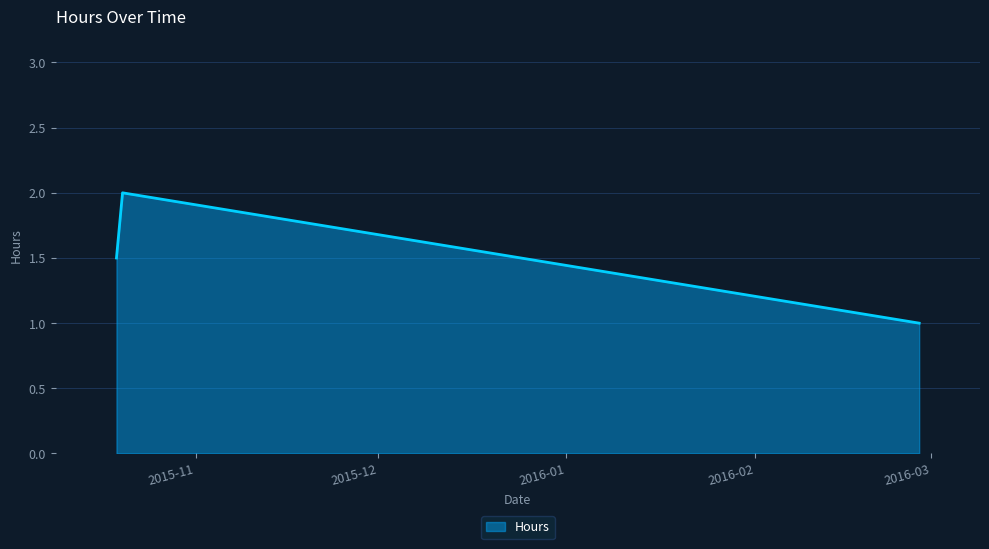

What is the smallest value displayed?

1.0